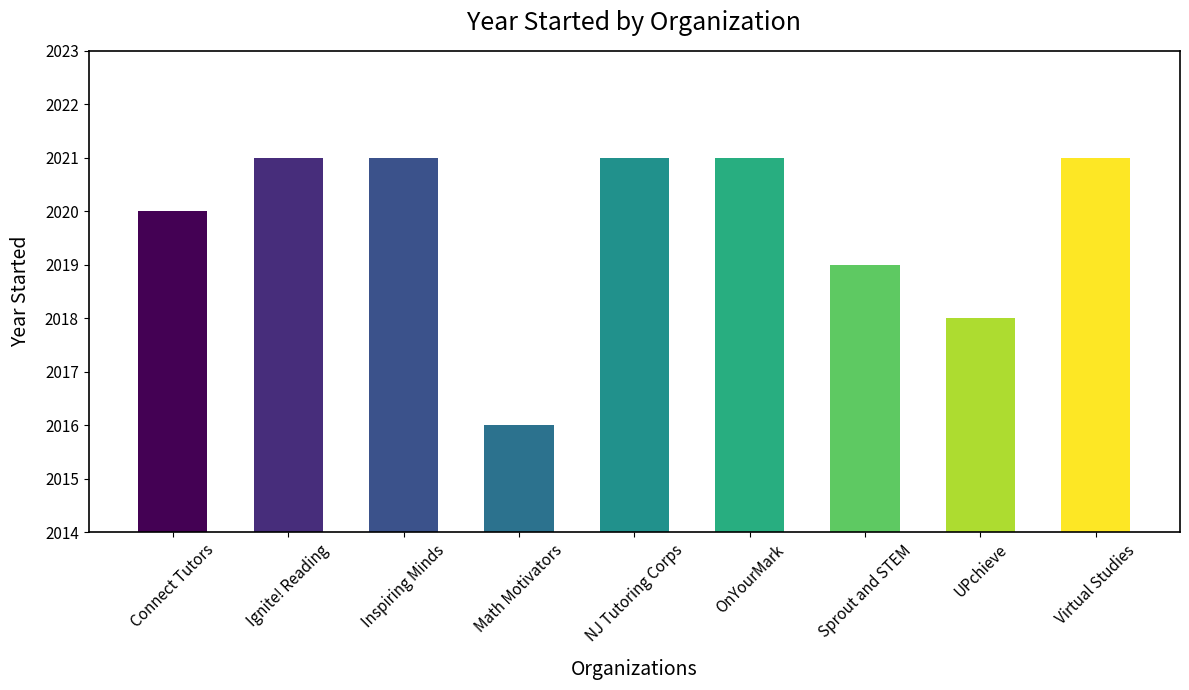

True or false: the data shows 2016 at Math Motivators.

True